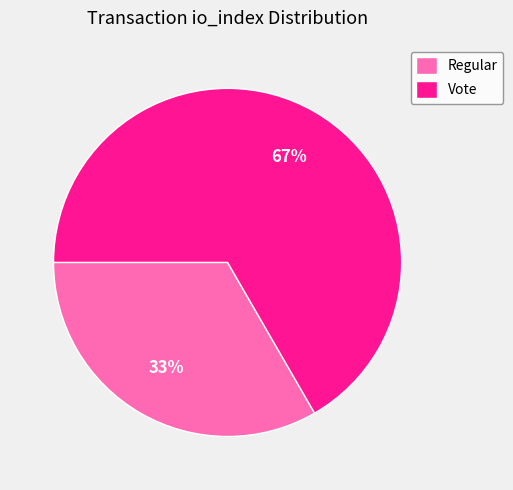

Which category has the smallest portion of the pie?

Regular